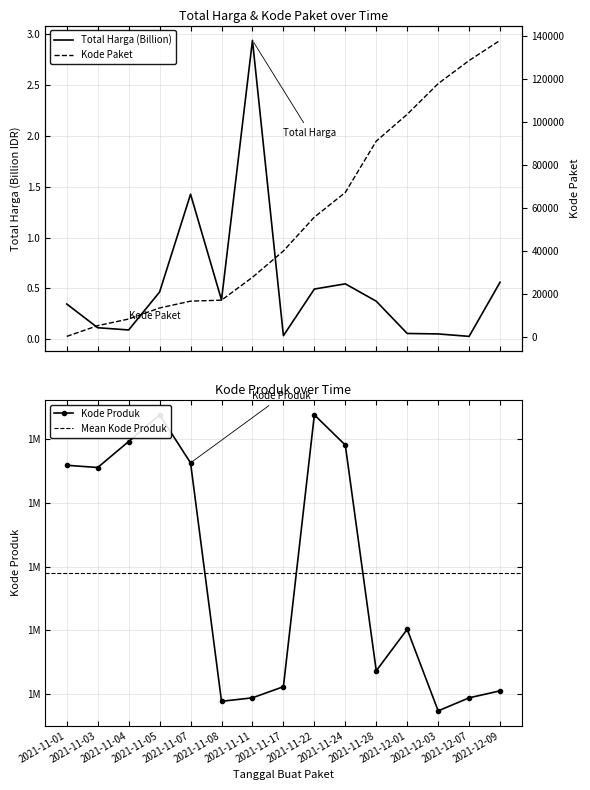

At which category does the chart reach its peak across all series?

2021-11-05